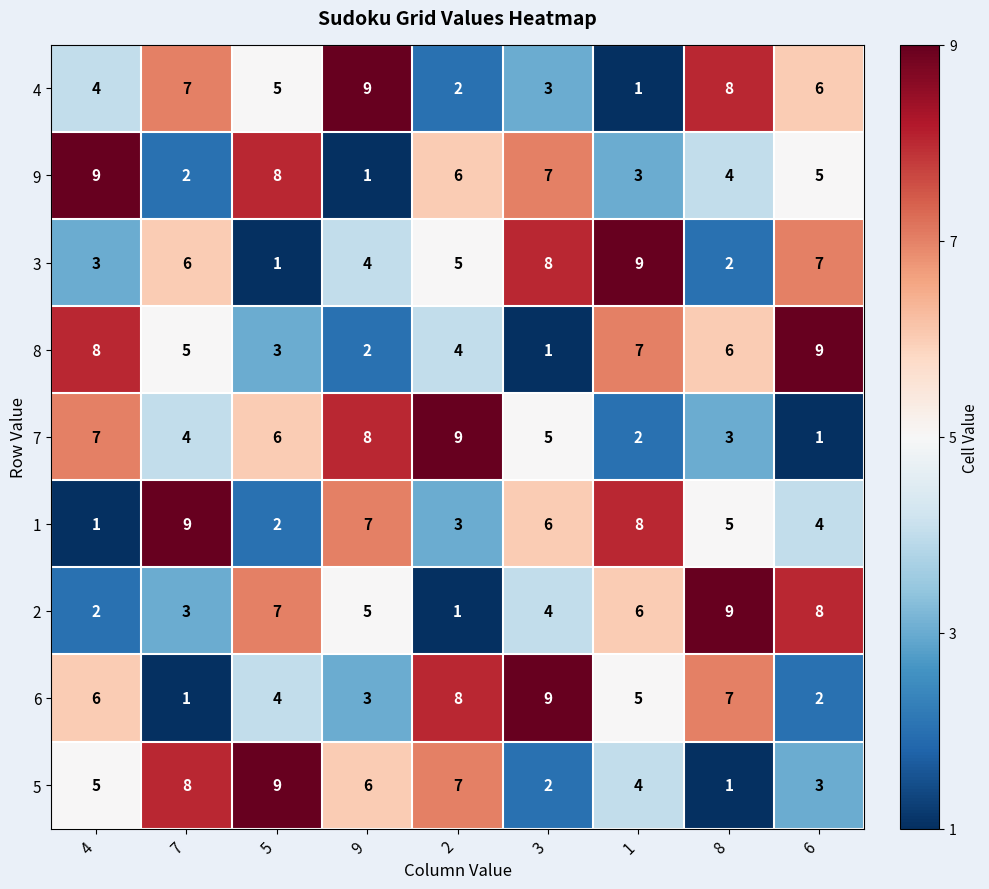

At which label does 5 reach its peak?

5